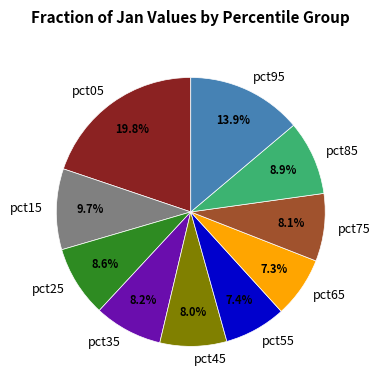

Which category has the biggest portion of the pie?

pct05